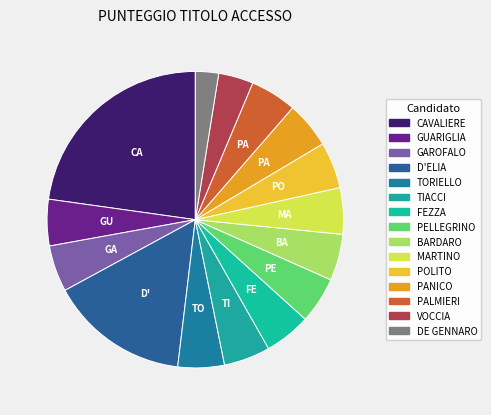

What is the change in value from GAROFALO to DE GENNARO?

-4